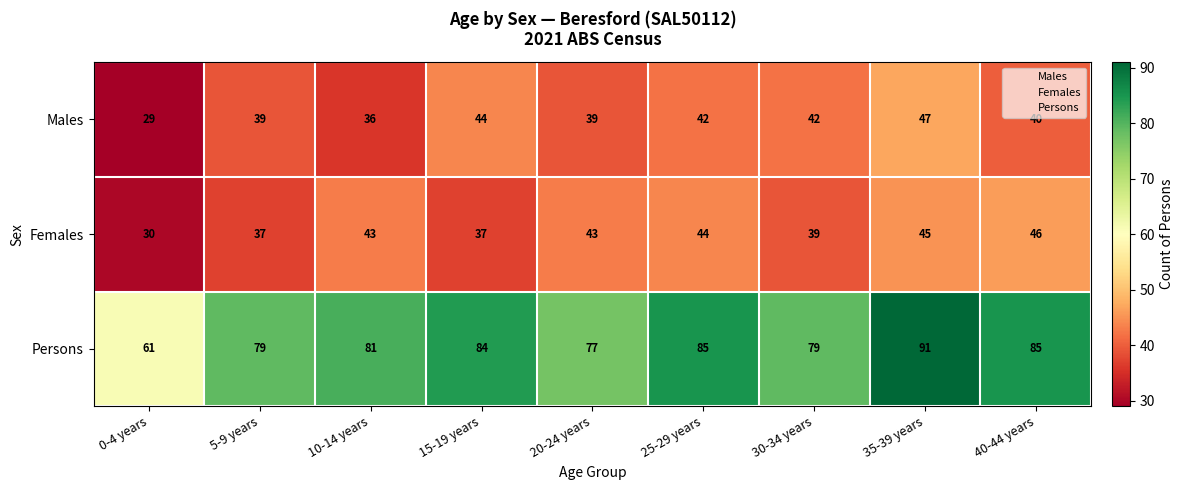

Reading left to right, list all the values displayed in this chart.

Males: 0-4 years=29	5-9 years=39	10-14 years=36	15-19 years=44	20-24 years=39	25-29 years=42	30-34 years=42	35-39 years=47	40-44 years=40
Females: 0-4 years=30	5-9 years=37	10-14 years=43	15-19 years=37	20-24 years=43	25-29 years=44	30-34 years=39	35-39 years=45	40-44 years=46
Persons: 0-4 years=61	5-9 years=79	10-14 years=81	15-19 years=84	20-24 years=77	25-29 years=85	30-34 years=79	35-39 years=91	40-44 years=85